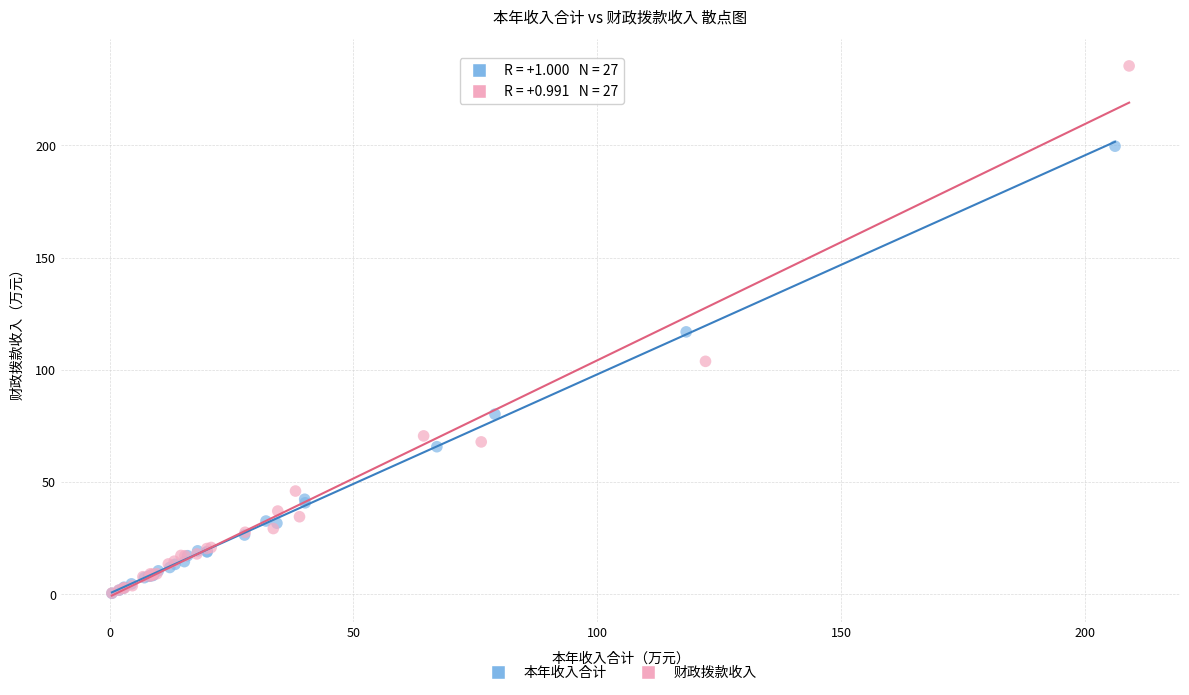

Which series has the widest spread of Y values?

财政拨款收入